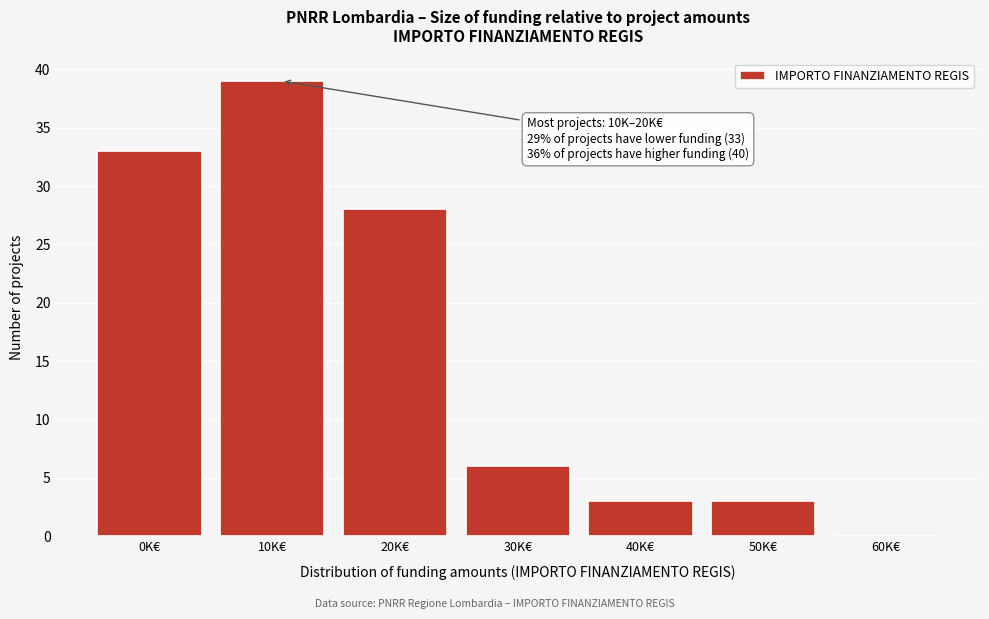

Reading left to right, what are all the values shown in this chart?

0K€=33	10K€=39	20K€=28	30K€=6	40K€=3	50K€=3	60K€=0